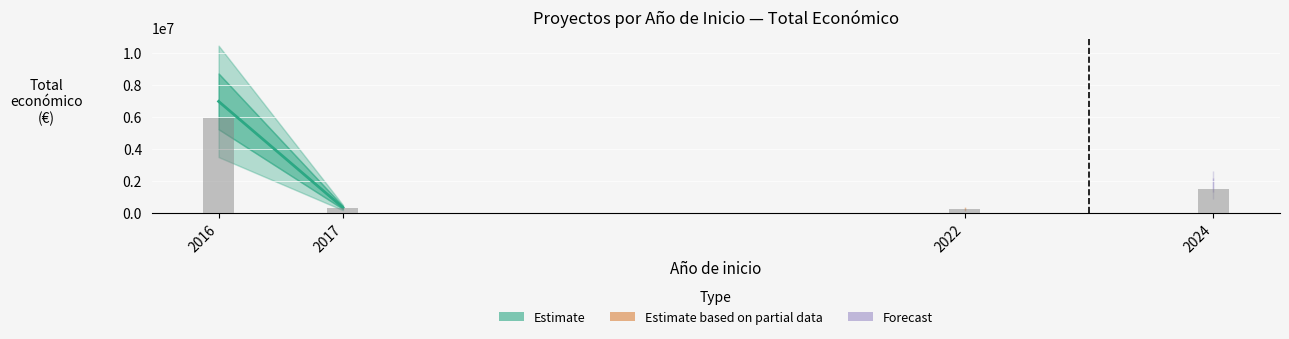

What is the greatest value displayed?

6960293